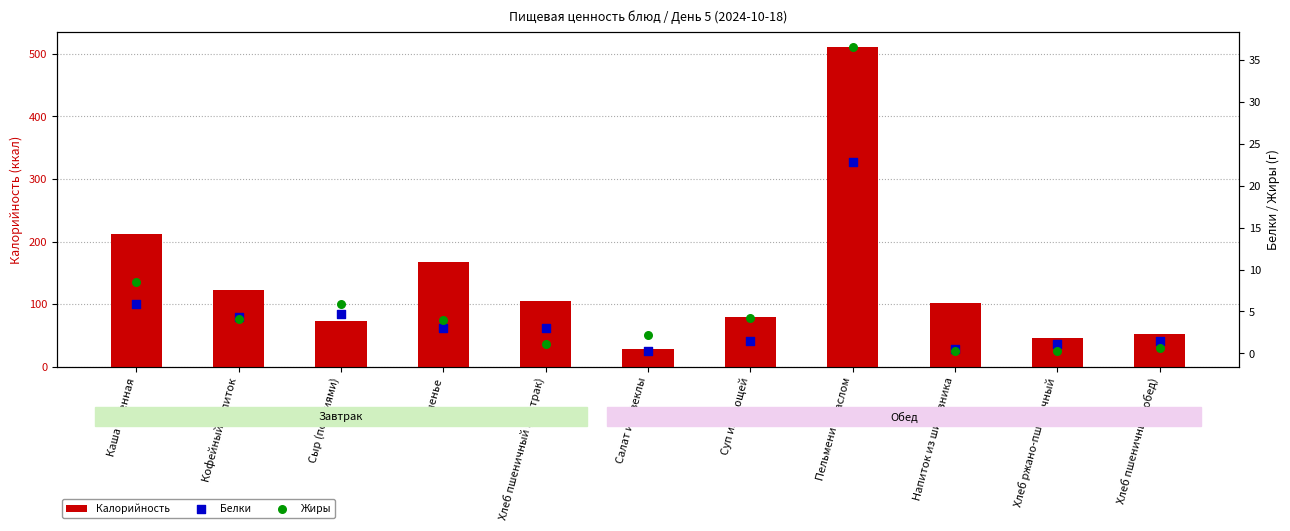

Which series reaches the maximum Y coordinate?

Калорийность